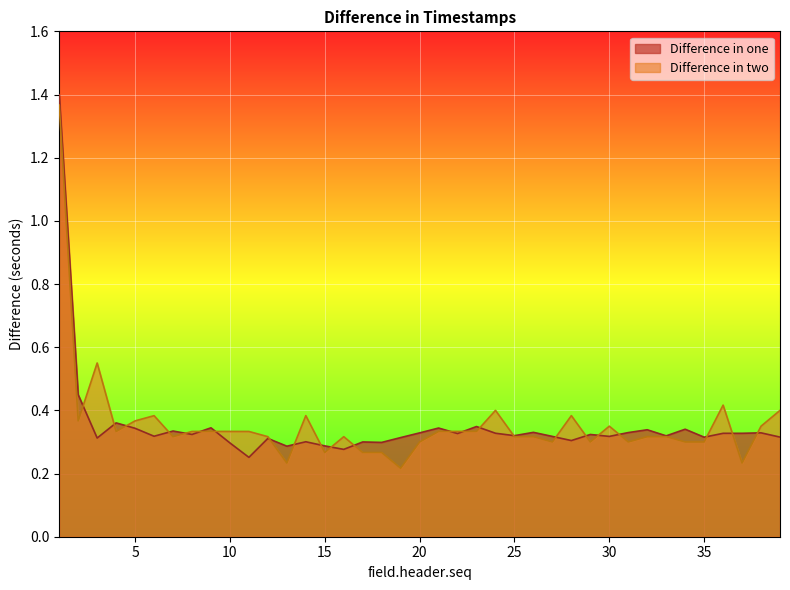

What is the value of the Difference in two point at the 20th from the left?

0.3